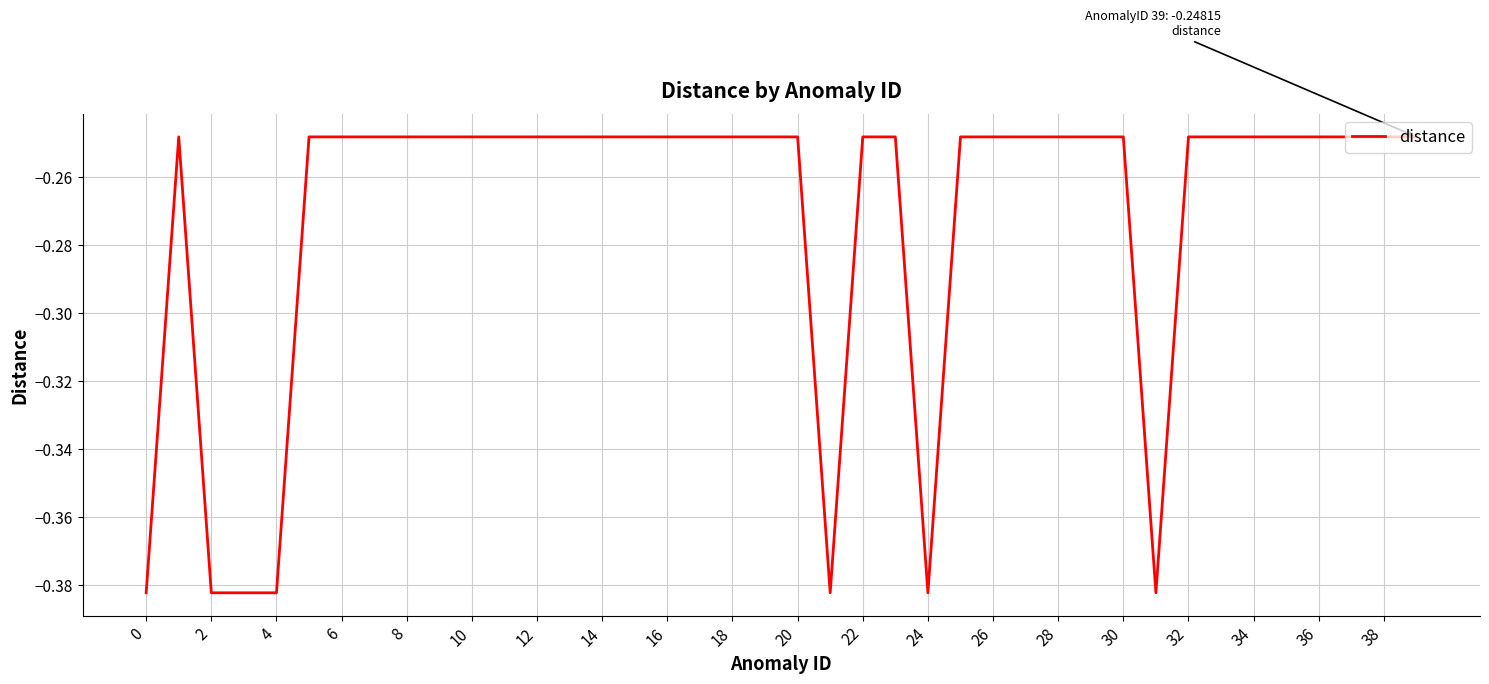

How many interior local peaks (higher than both neighbors) does the data have?

1